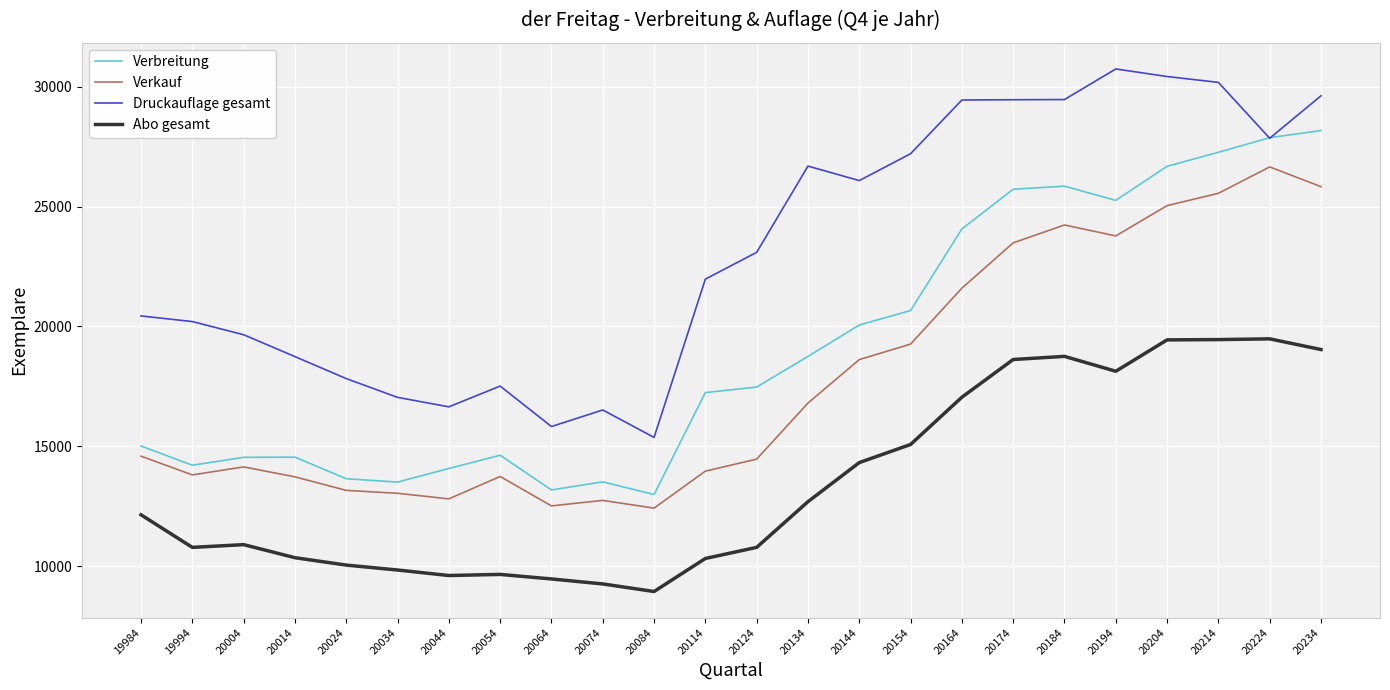

What value does the Verbreitung series have at 20214, to the nearest 100?

27300